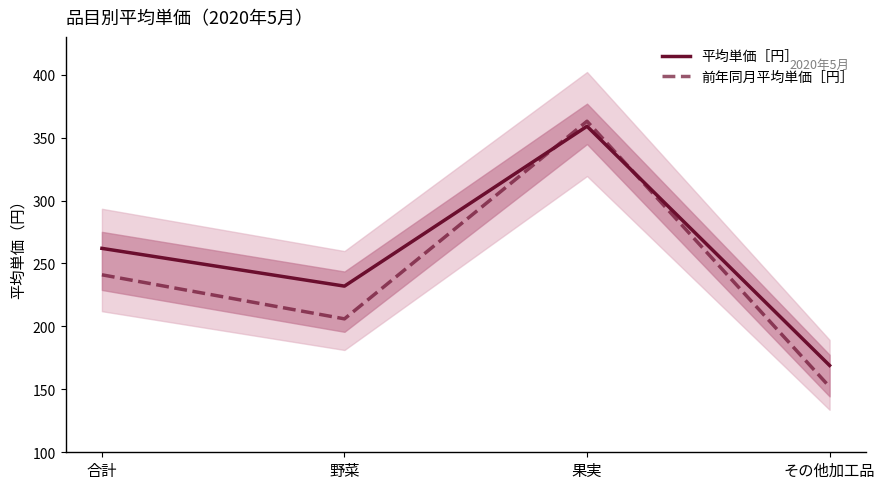

At which category does 平均単価［円］ reach its first local peak?

果実